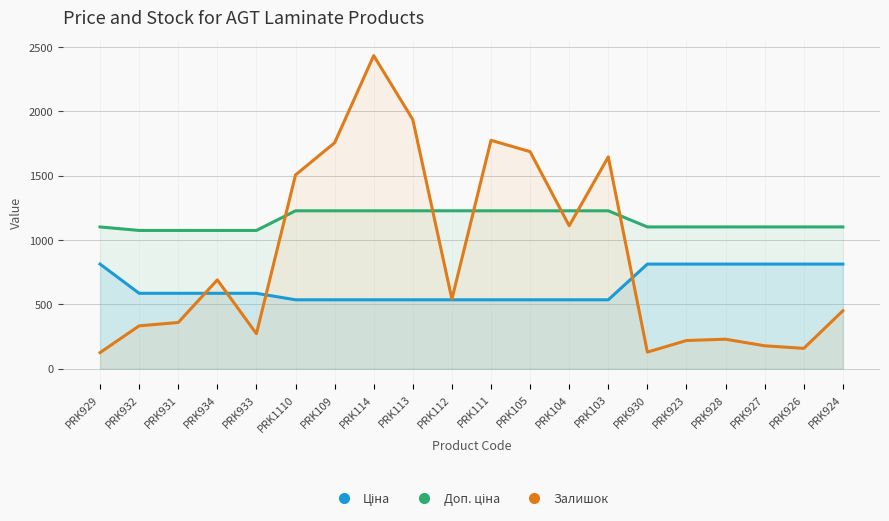

At PRK932, list the series in order from smallest to largest.

Залишок, Ціна, Доп. ціна